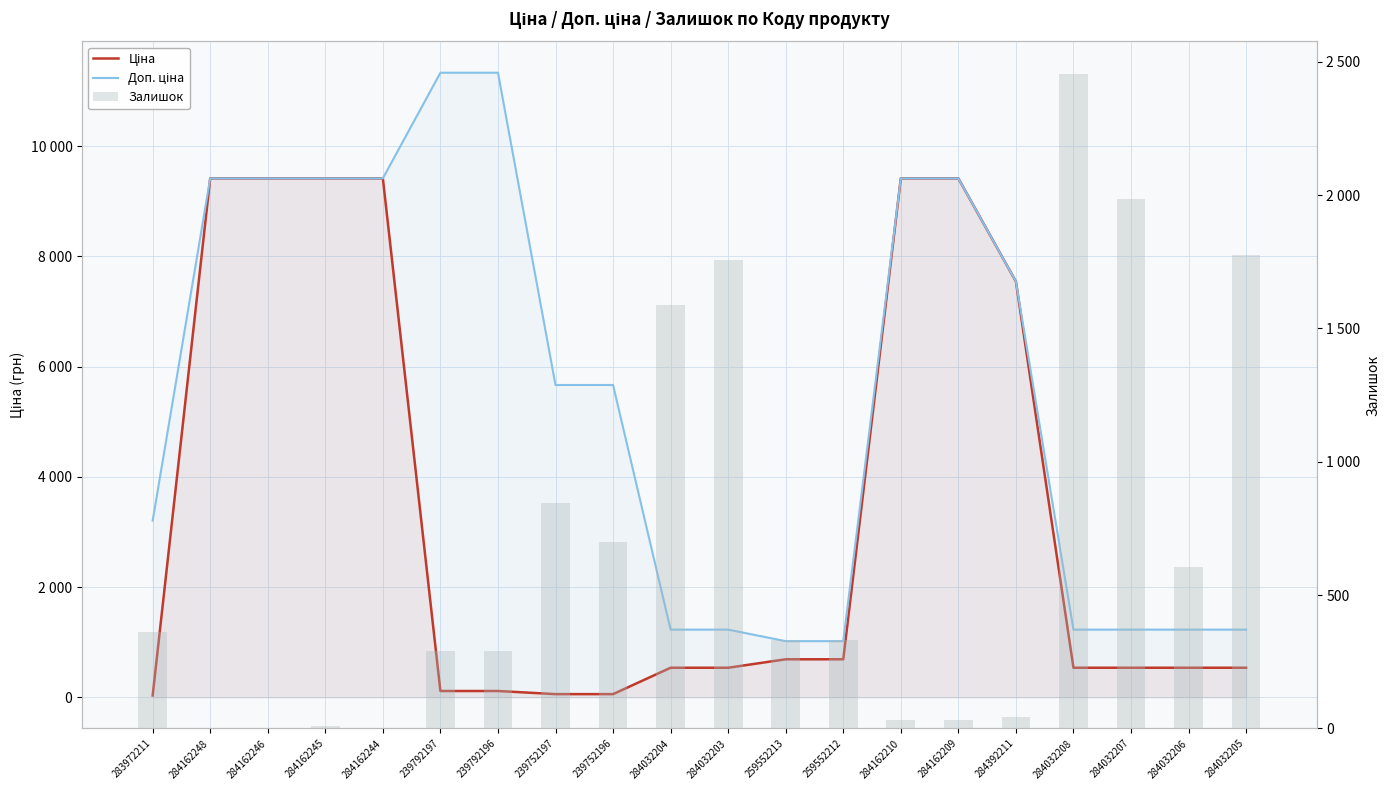

Reading right to left, list all the values displayed in this chart.

Ціна: 535.4	535.4	535.4	535.4	7545.9	9416.9	9416.9	689.1	689.1	535.4	535.4	56.7	56.7	113.3	113.3	9416.9	9416.9	9416.9	9416.9	32.0
Доп. ціна: 1227.2	1227.2	1227.2	1227.2	7545.9	9416.9	9416.9	1017.8	1017.8	1227.2	1227.2	5667.0	5667.0	11334.0	11334.0	9416.9	9416.9	9416.9	9416.9	3205.0
Залишок: 1775.0	605.0	1986.0	2453.0	43.0	33.0	32.0	333.0	330.0	1756.0	1588.0	698.0	845.0	290.0	289.0	0.0	8.0	0.0	0.0	360.0